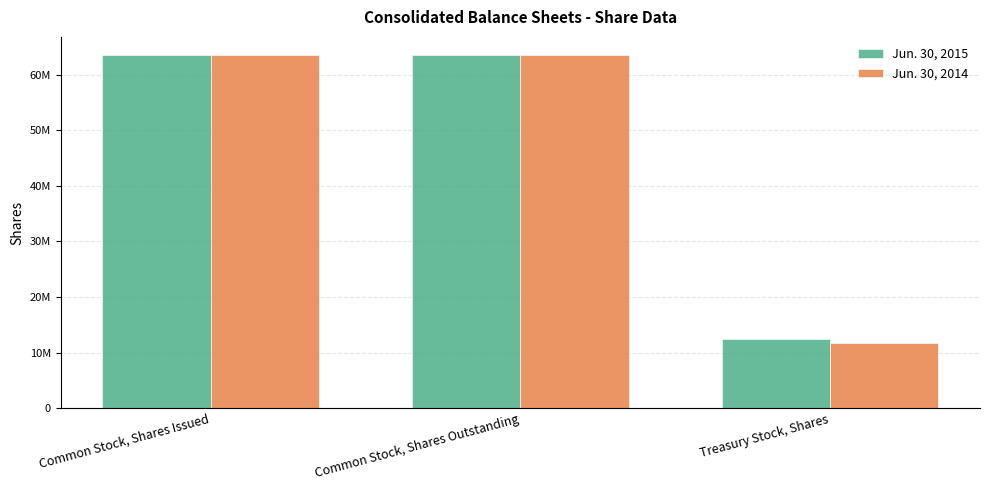

True or false: Jun. 30, 2014 has a value of 20009576 at Common Stock, Shares Outstanding.

False